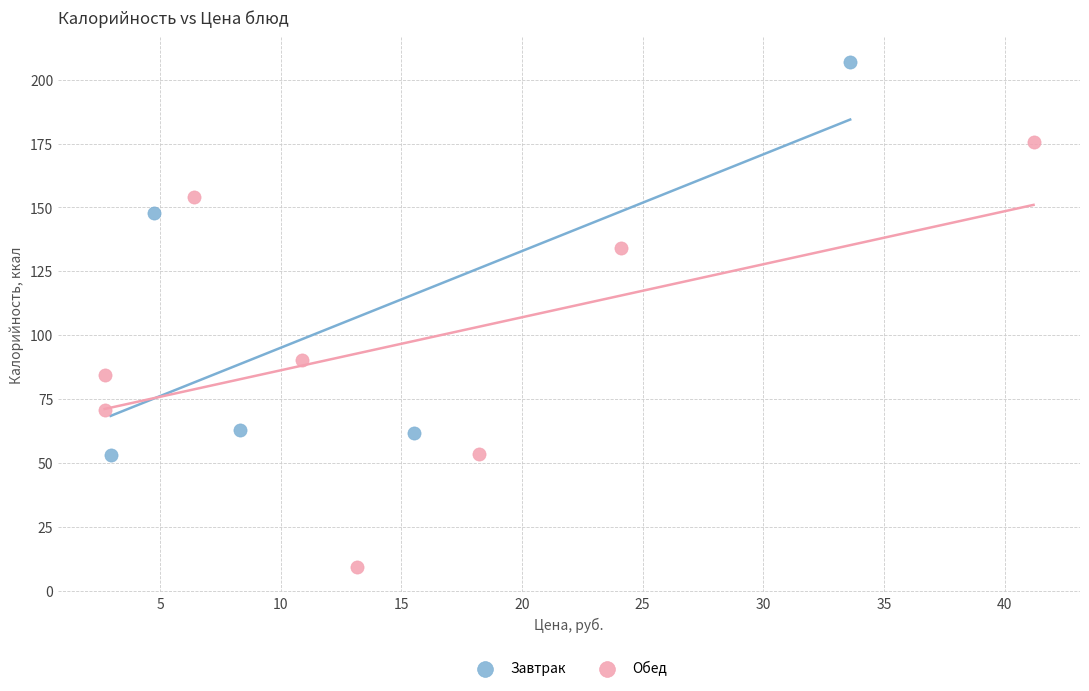

What are all the series names shown in the legend?

Завтрак, Обед